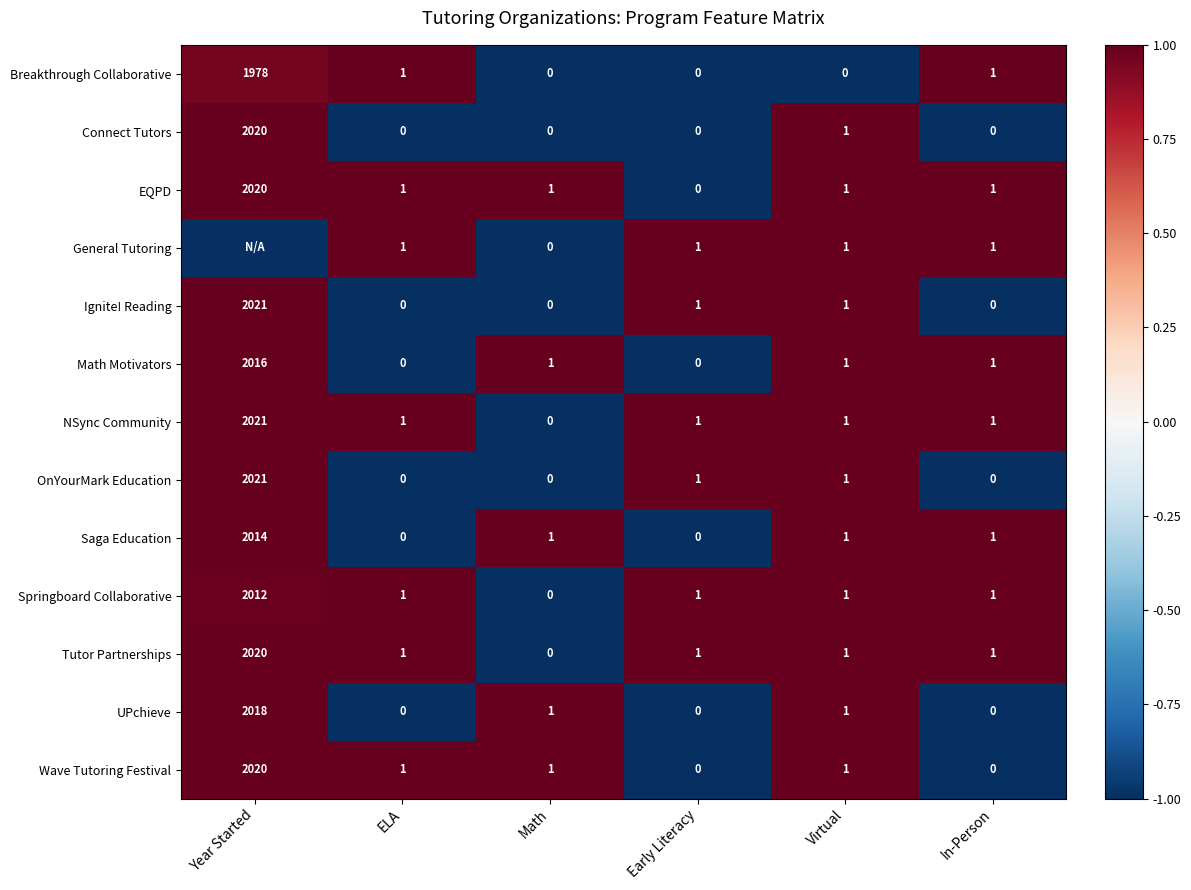

Where is Connect Tutors nearest to the value 1010?

Virtual